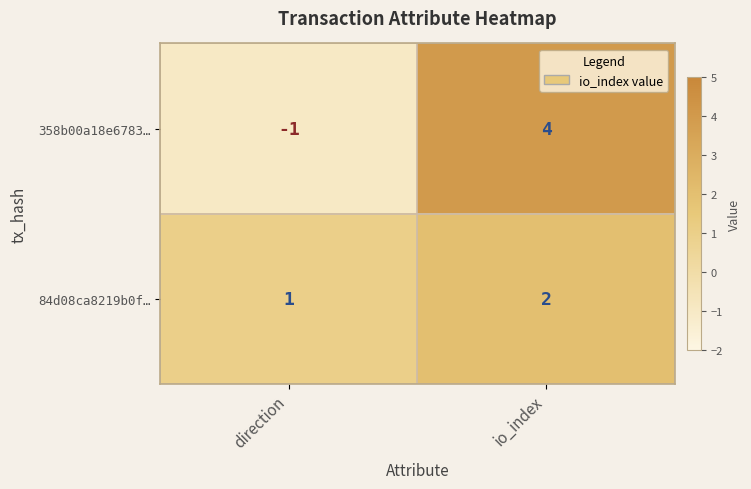

At which category is the sum across all series the highest?

io_index